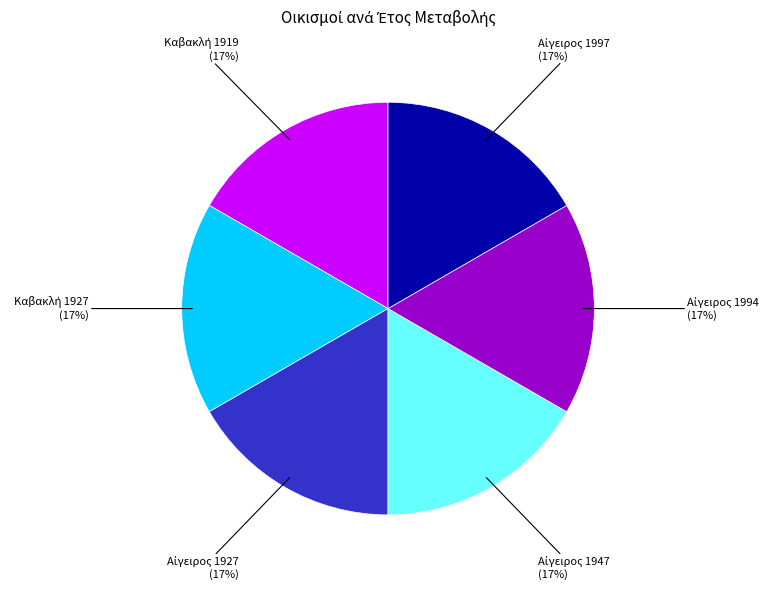

Does any single category account for the majority?

No